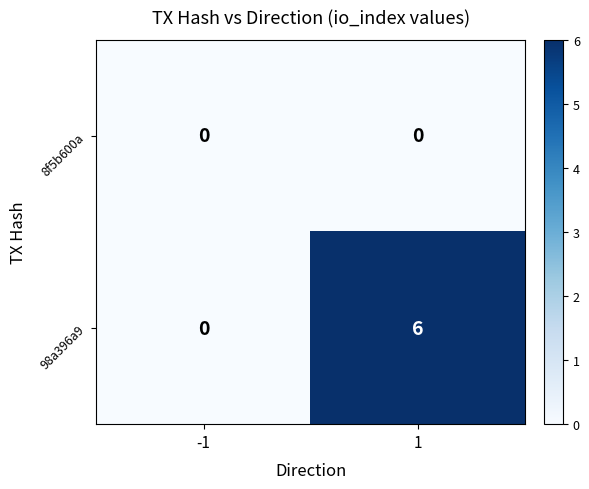

Rank the series by their average value, from lowest to highest.

8f5b600a, 98a396a9